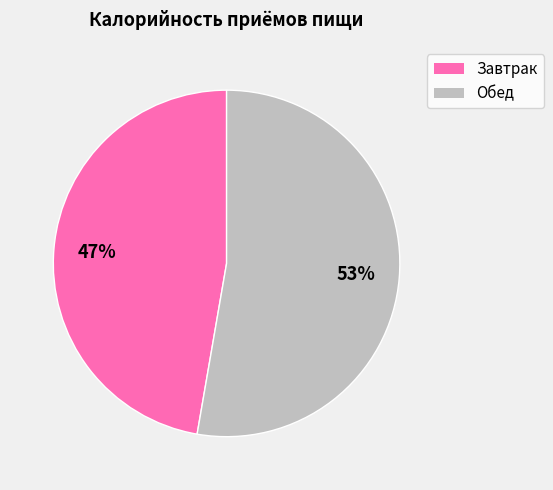

How many segments does this pie chart have?

2